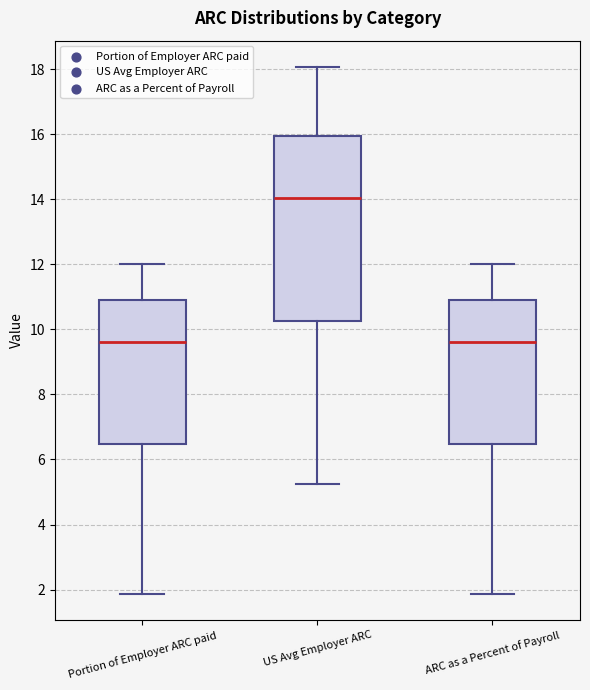

Which box's median line is the highest?

US Avg Employer ARC